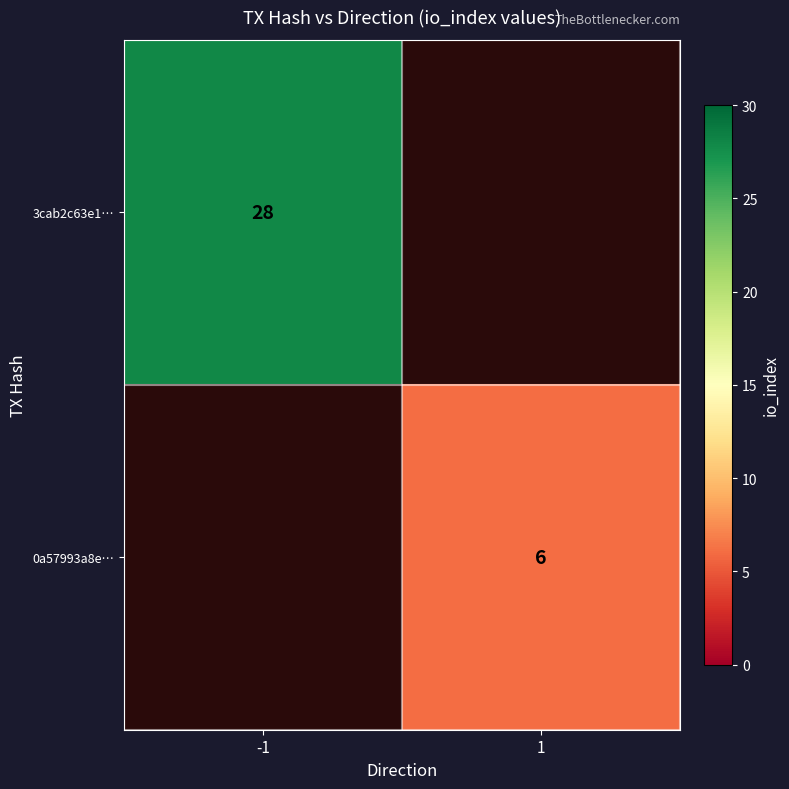

The value of 3cab2c63e1… at -1 is 28. True or false?

True